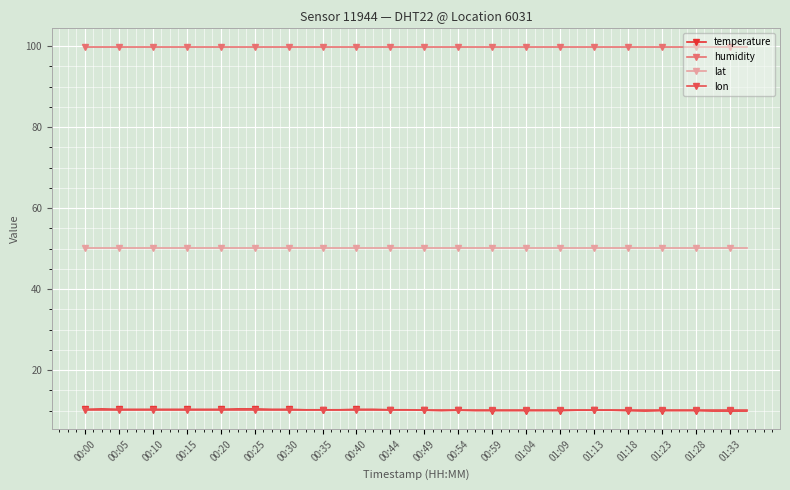

At how many categories does at least one series exceed 17?

40